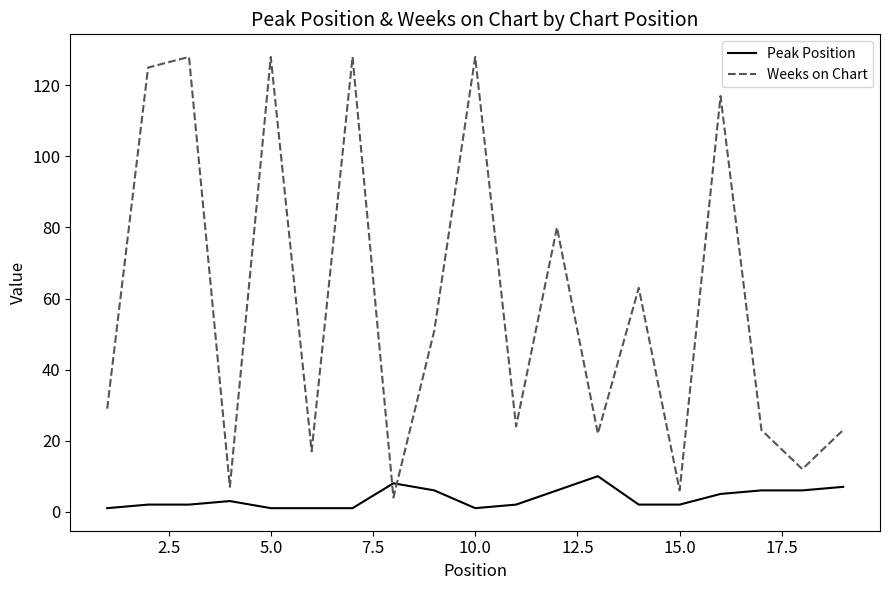

True or false: Peak Position has more than 0 points higher than both neighbors.

True